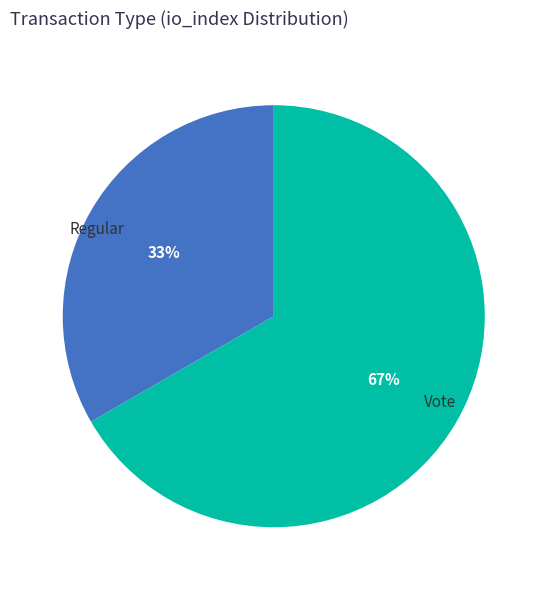

Approximately how many times larger is the value at Vote compared to Regular?

2.0